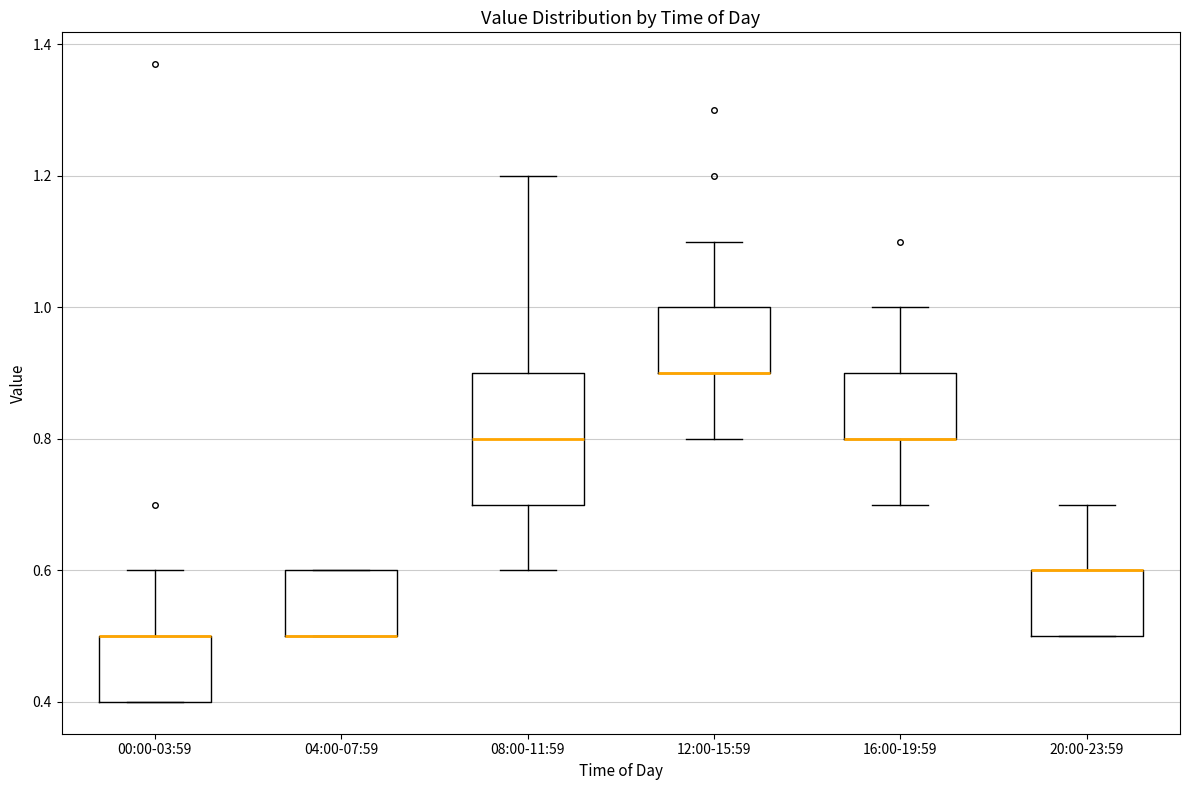

Which box is the tallest, from its lower edge to its upper edge?

08:00-11:59